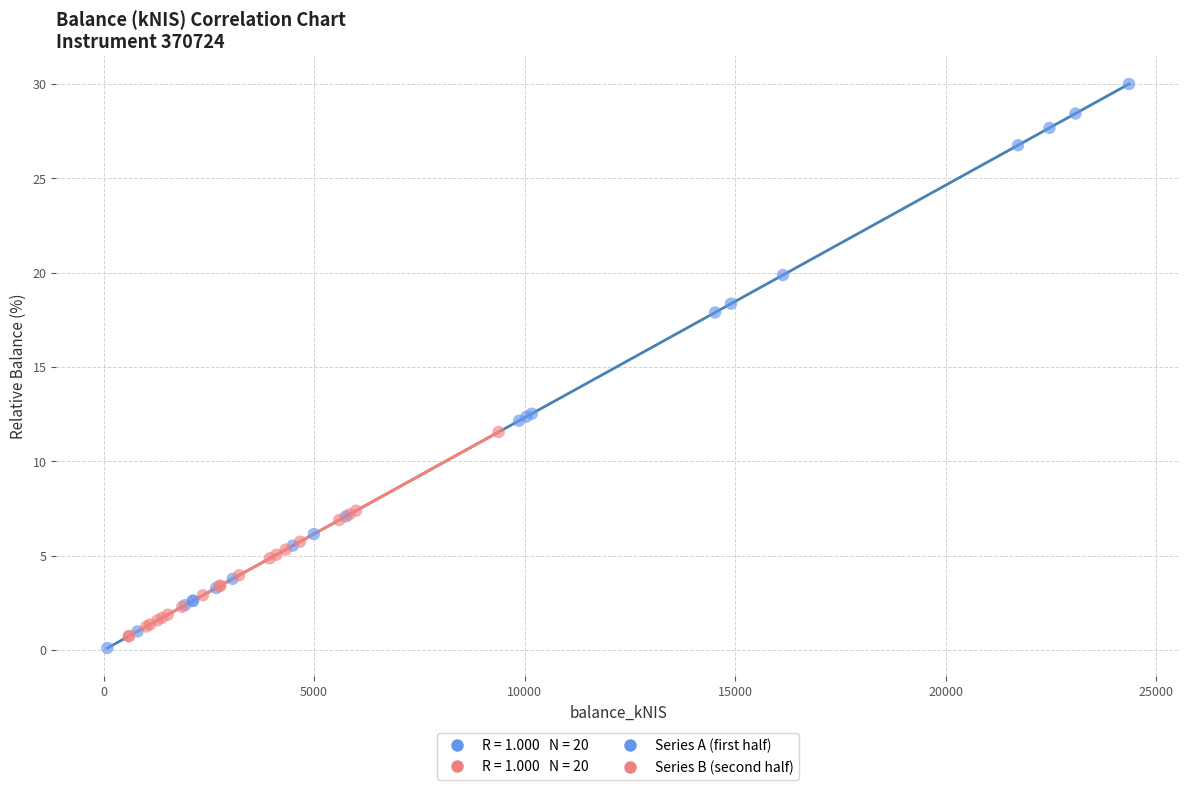

Which series contains the highest Y value?

Series A (first half)